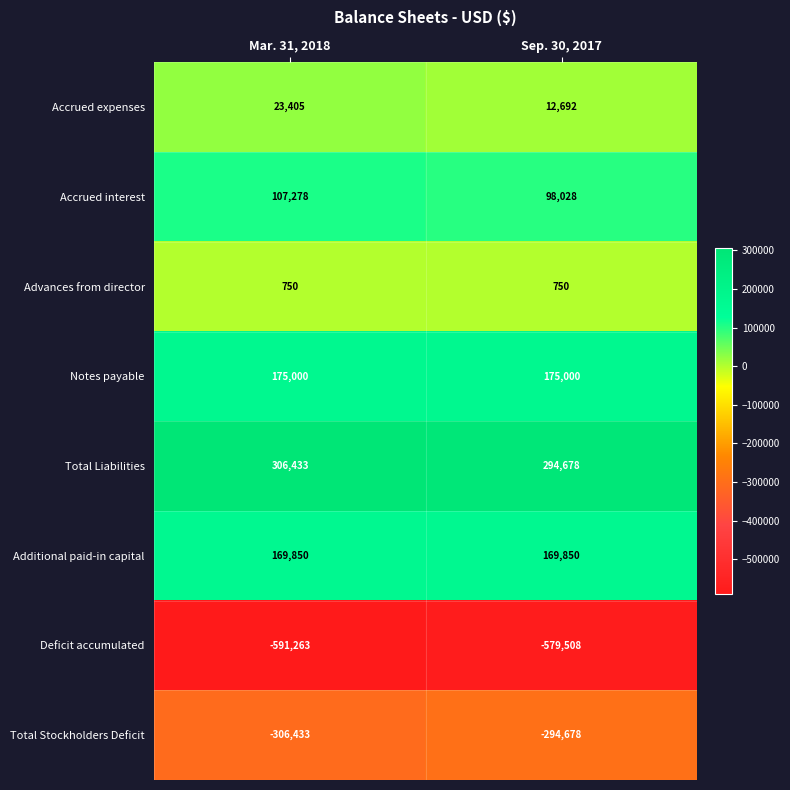

Read the Deficit accumulated value at Mar. 31, 2018.

-591263